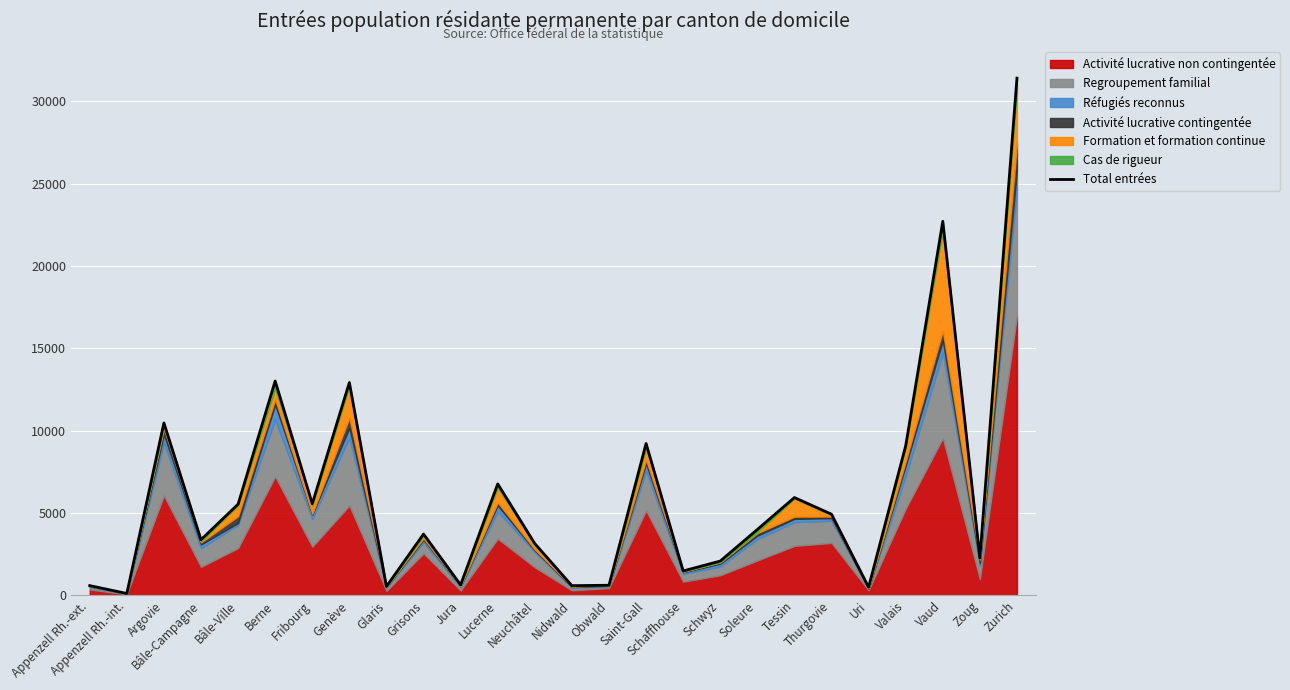

Is it true that the value at Thurgovie is 4929?

True